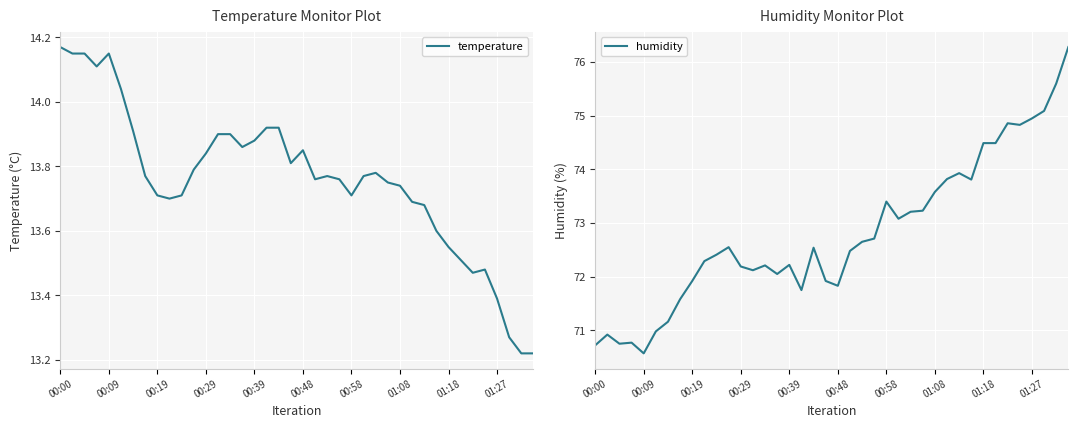

What is the maximum value for humidity?

76.3